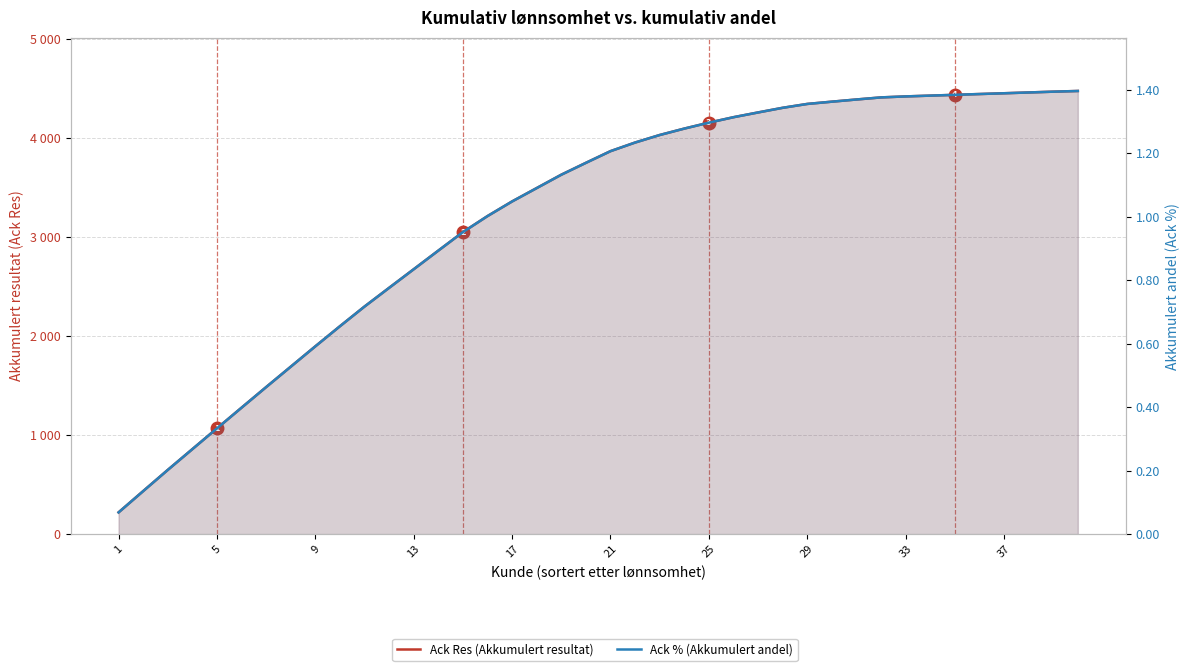

What is the lowest value of the Ack % (Akkumulert andel) series?

0.1